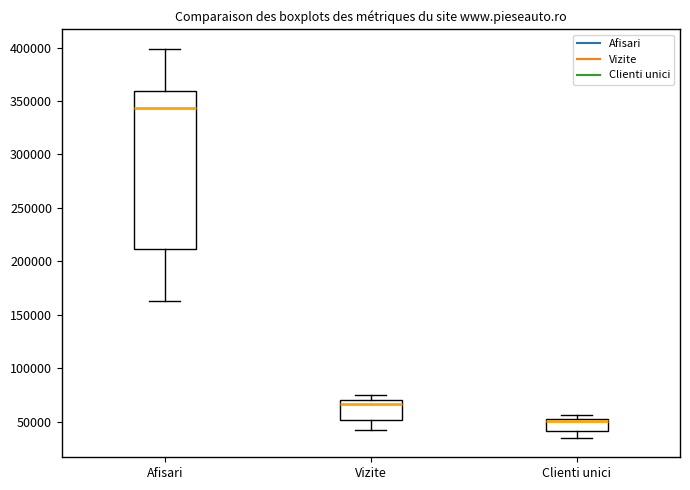

Reading left to right, read every box against the y-axis: the position of its median line, the range the box covers, and the ends of its whiskers. The values are not printed on the chart, so give them approximately, as read against the axis.

Afisari: median 345000, box 210000 to 360000, whiskers 165000 to 400000
Vizite: median 65000, box 50000 to 70000, whiskers 45000 to 75000
Clienti unici: median 50000, box 40000 to 55000, whiskers 35000 to 55000 (just above the box's upper edge)